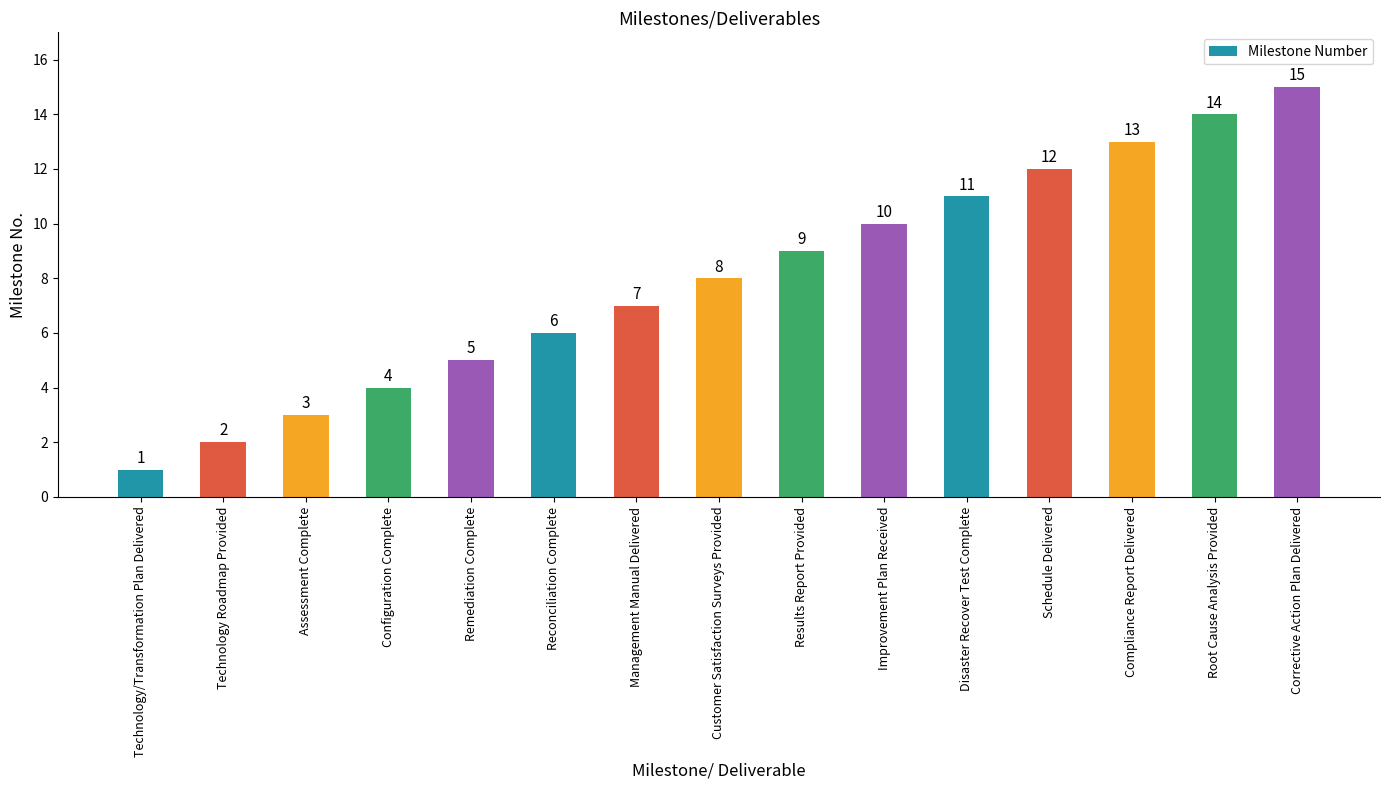

What is the label of the 4th bar from the left?

Configuration Complete